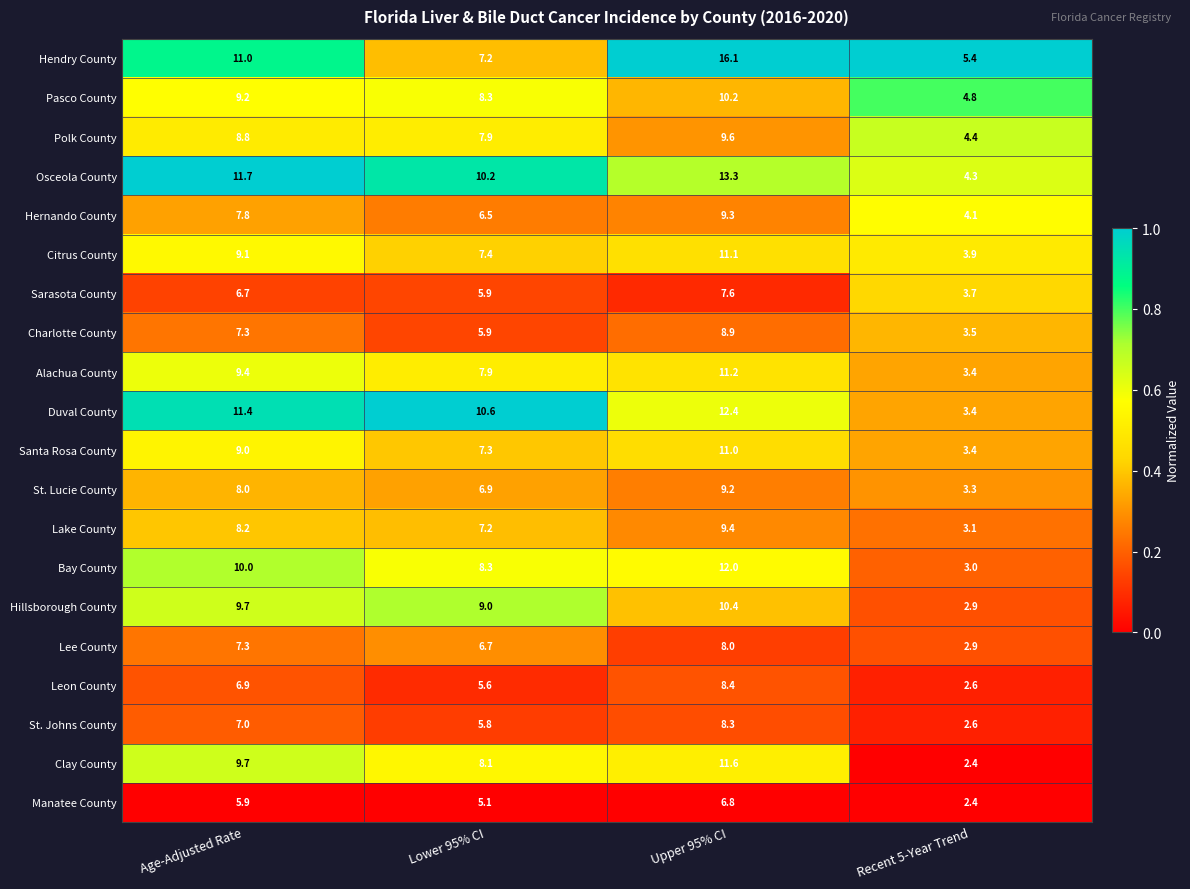

Rank the series at Upper 95% CI from highest to lowest value.

Hendry County, Osceola County, Duval County, Bay County, Clay County, Alachua County, Citrus County, Santa Rosa County, Hillsborough County, Pasco County, Polk County, Lake County, Hernando County, St. Lucie County, Charlotte County, Leon County, St. Johns County, Lee County, Sarasota County, Manatee County